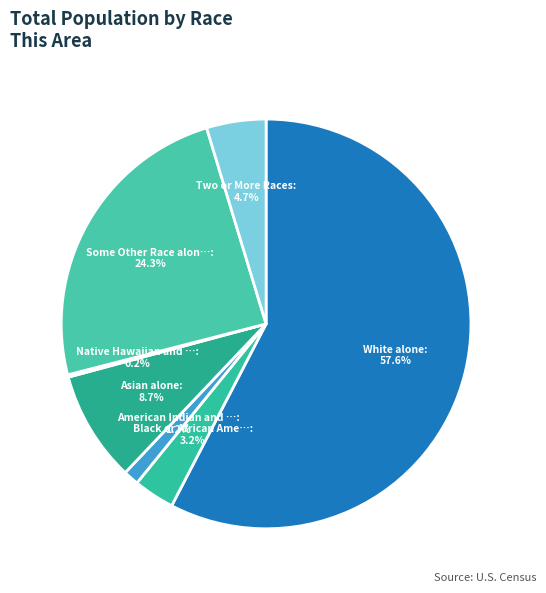

How many segments does this pie chart have?

7